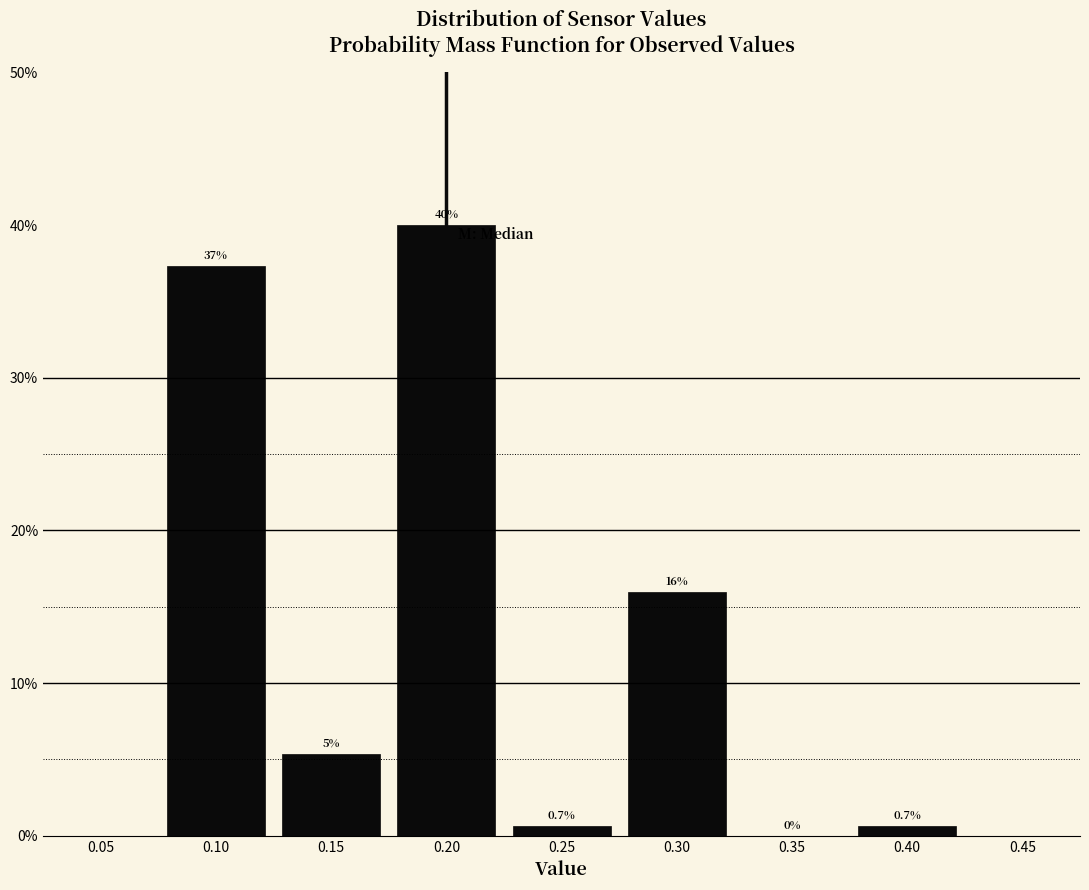

Over which range of the x-axis is the bar tallest?

0.175 to 0.225